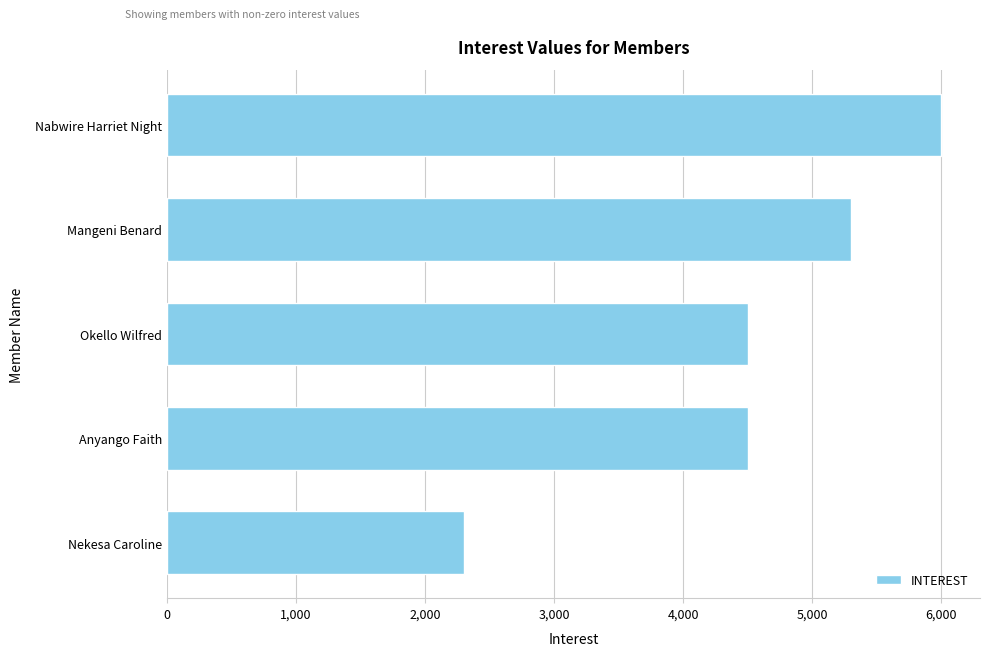

True or false: the data shows 2025 at Nabwire Harriet Night.

False